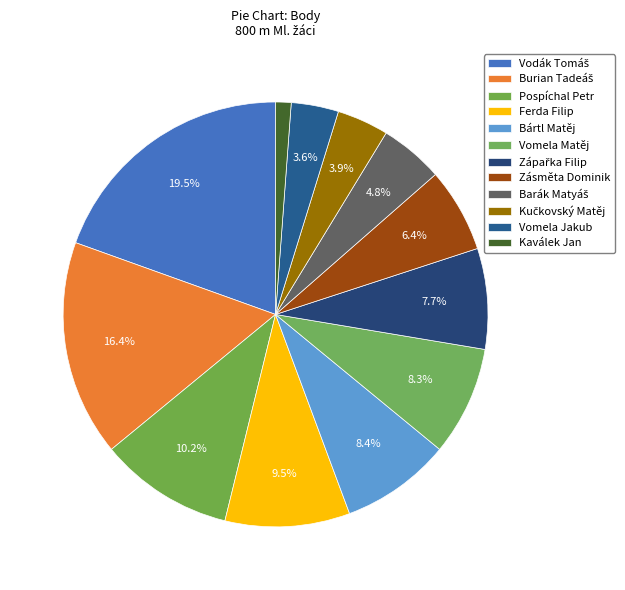

Is there any slice that represents more than half of the pie?

No